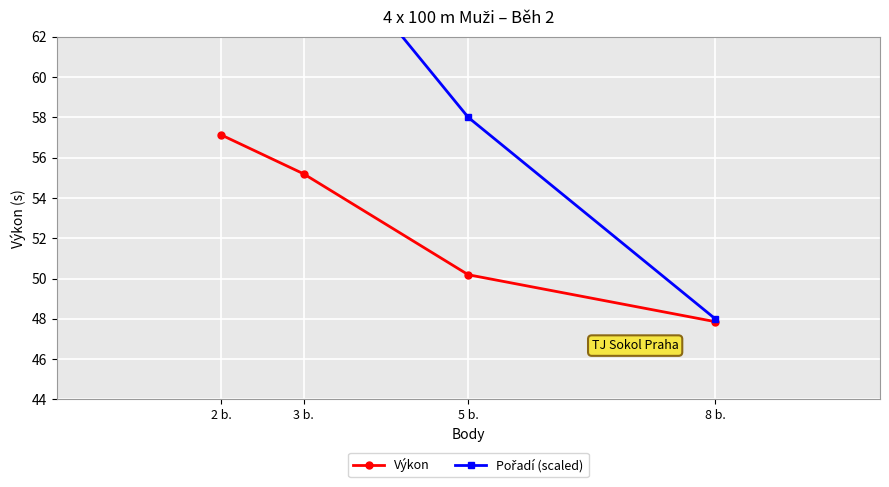

Is it true that Výkon equals 57.1 at 2 b.?

True